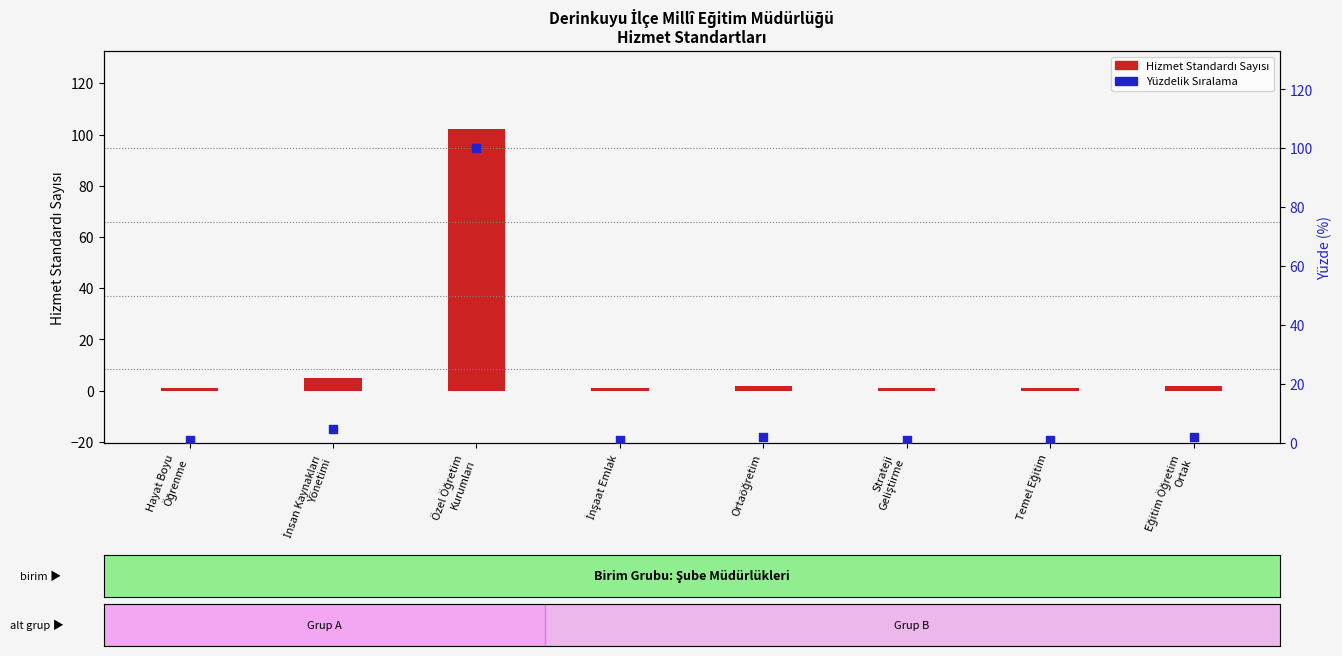

What are all the series names shown in the legend?

Hizmet Standardı Sayısı, Yüzde (%)